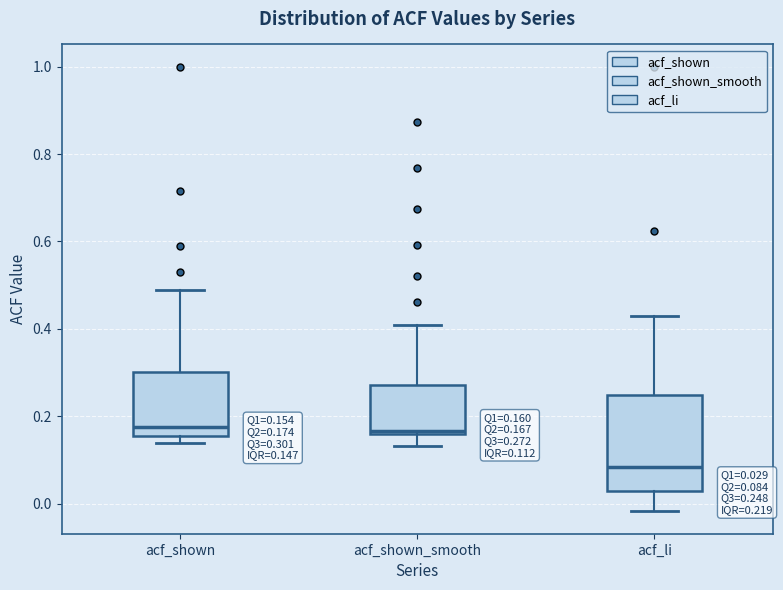

Which box is the tallest, from its lower edge to its upper edge?

acf_li